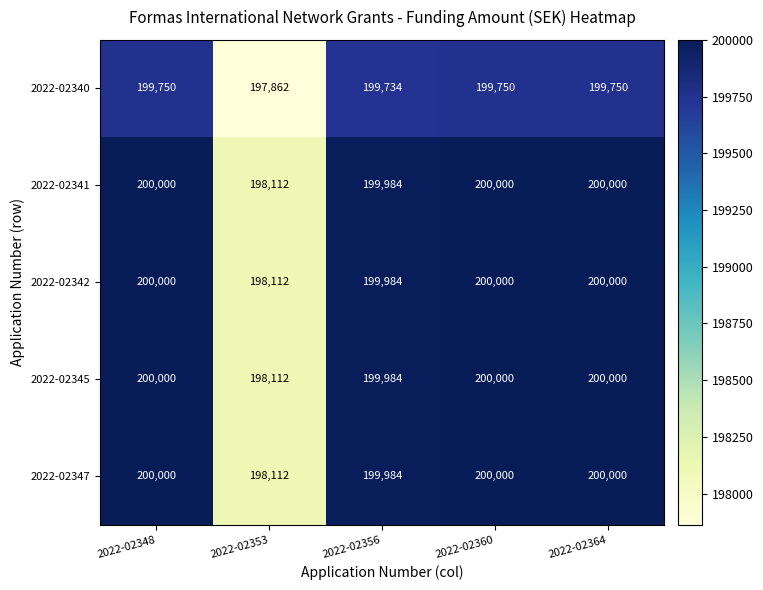

What is the difference between the second highest and minimum values in the 2022-02340 series?

1888